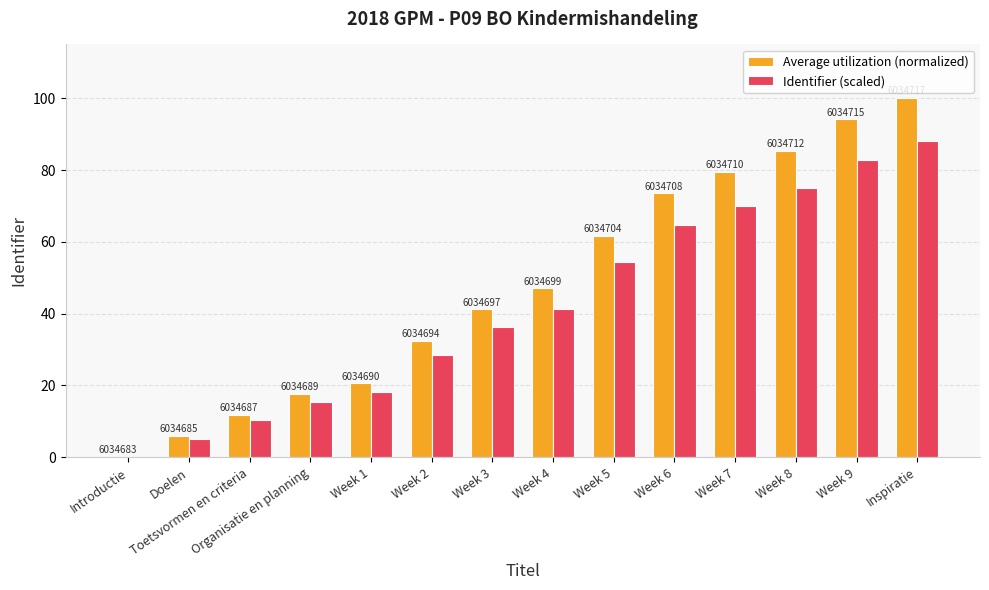

Does the chart contain stacked bars?

No